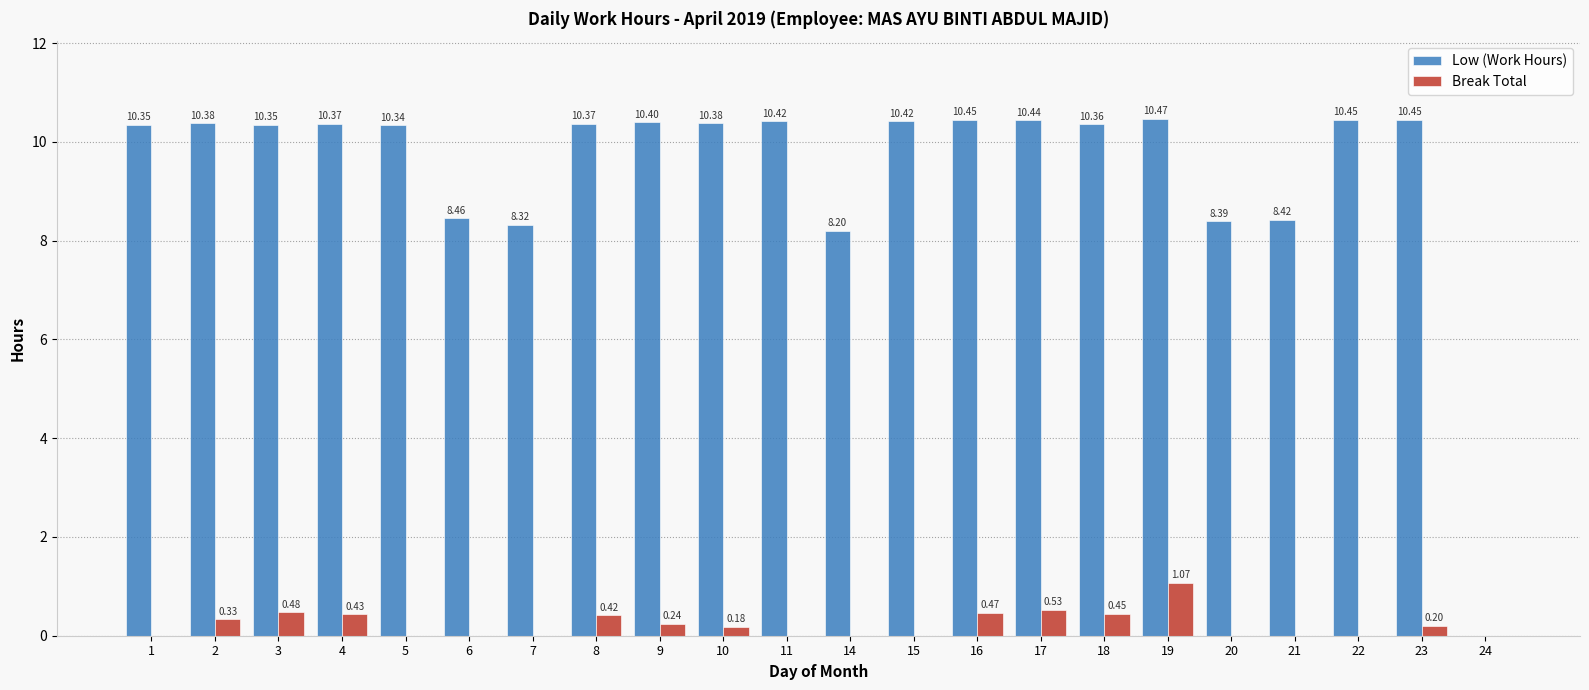

Which series has the largest total across all categories?

Low (Work Hours)